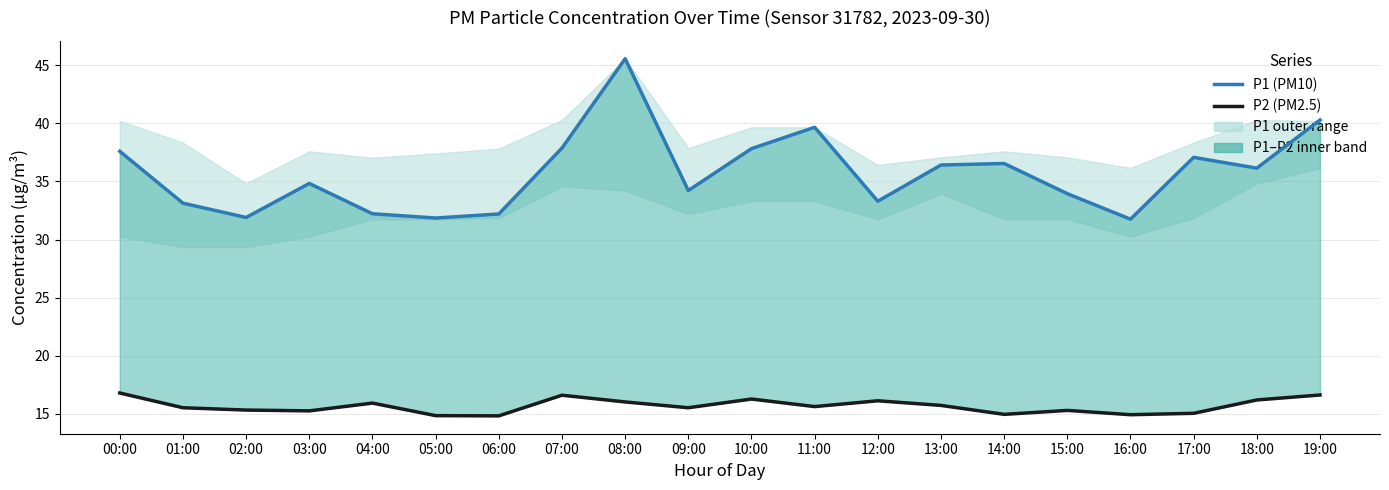

What is the total value across all series at 00:00?

54.4